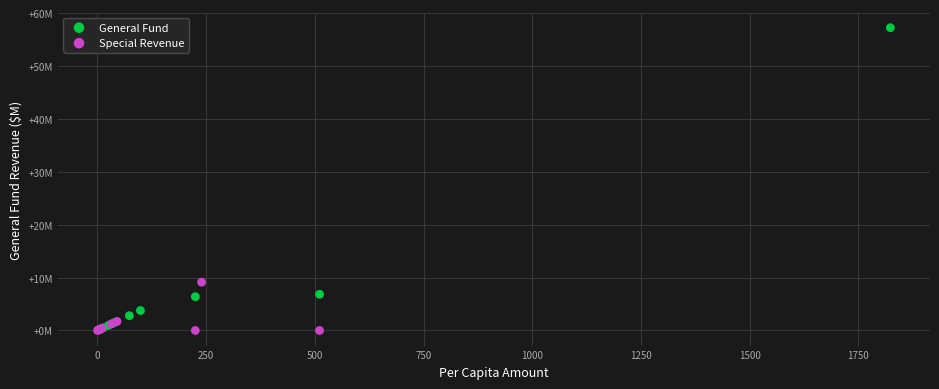

Which series reaches the maximum Y coordinate?

General Fund